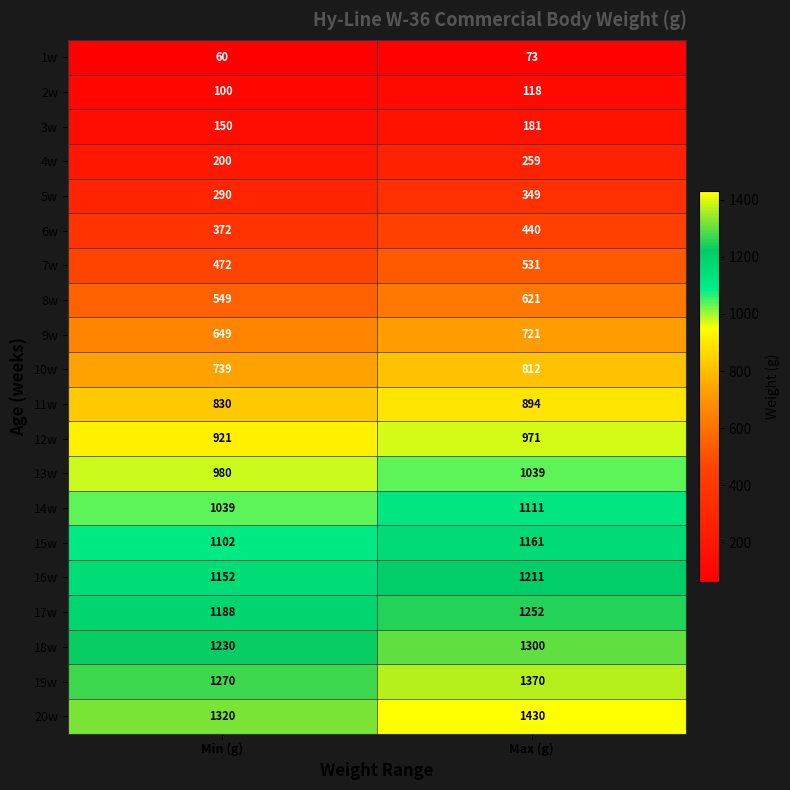

Count the number of data series in this chart.

20